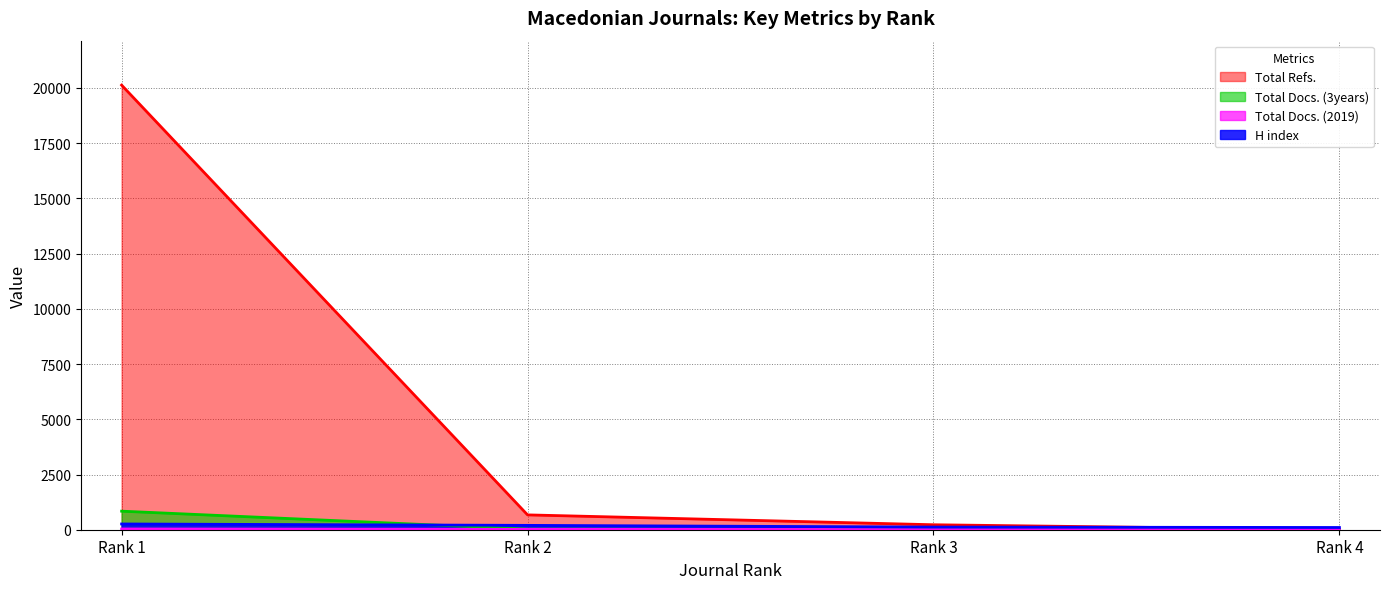

Count the number of categories in the chart.

4